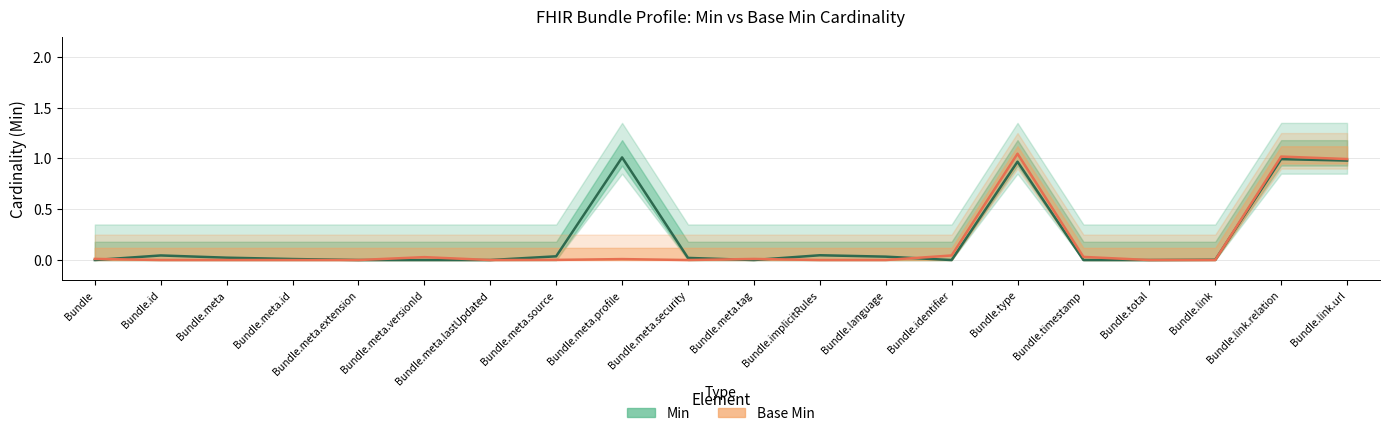

What is the approximate value of Min at Bundle.link.url?

1.0